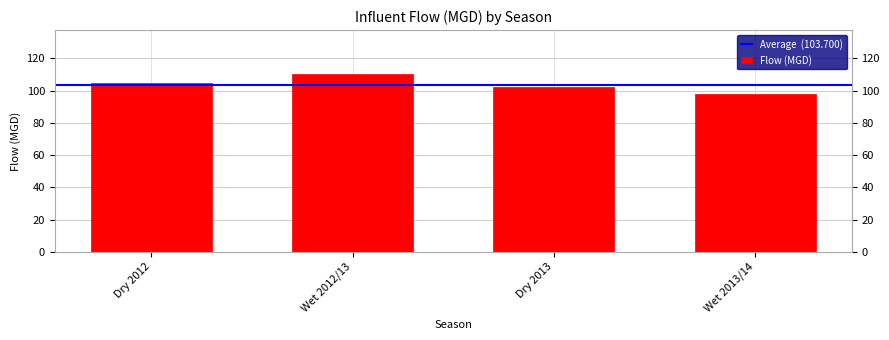

Reading left to right, what are all the values shown in this chart?

Dry 2012=104.9	Wet 2012/13=110.0	Dry 2013=102.0	Wet 2013/14=97.9